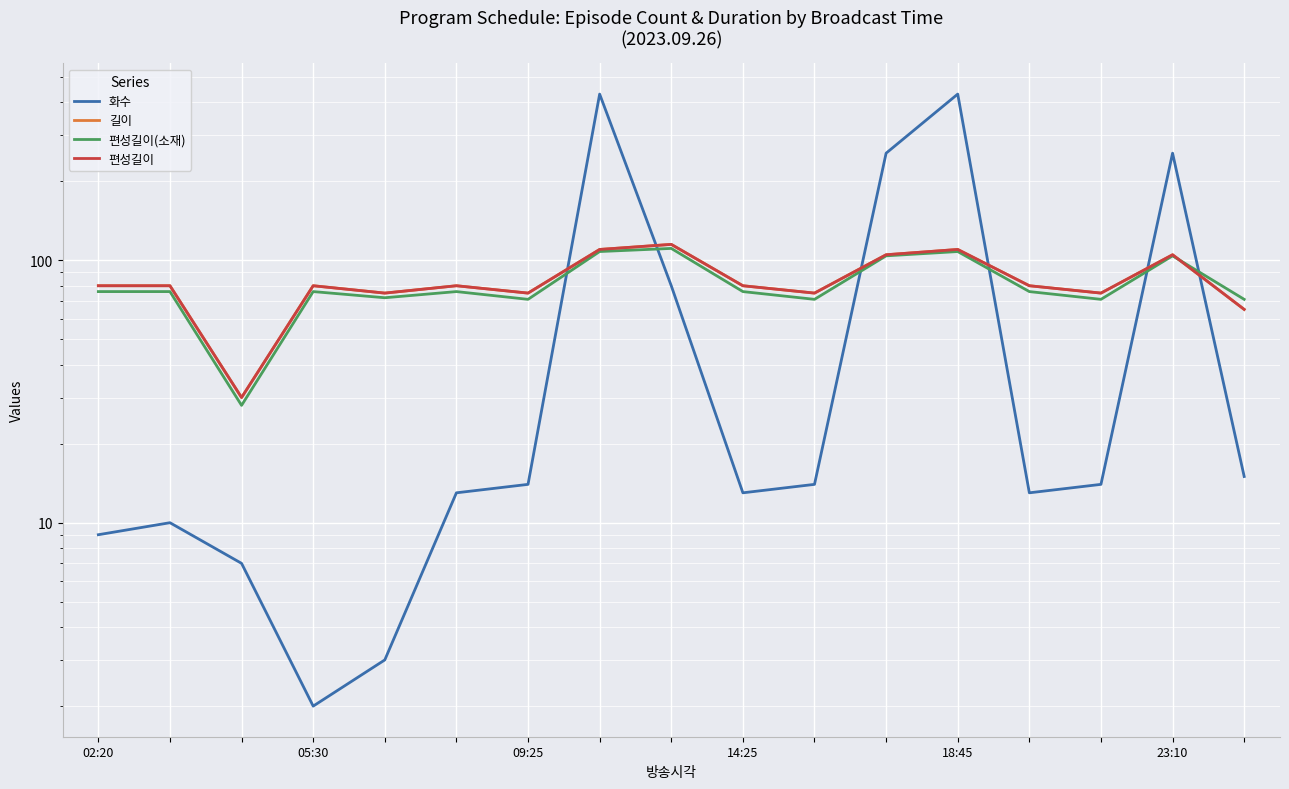

Reading right to left, transcribe all the data shown in this chart.

화수: 15	256	14	13	430	256	14	13	80	430	14	13	3	2	7	10	9
길이: 65	105	75	80	110	105	75	80	115	110	75	80	75	80	30	80	80
편성길이(소재): 71	104	71	76	108	104	71	76	111	108	71	76	72	76	28	76	76
편성길이: 65	105	75	80	110	105	75	80	115	110	75	80	75	80	30	80	80